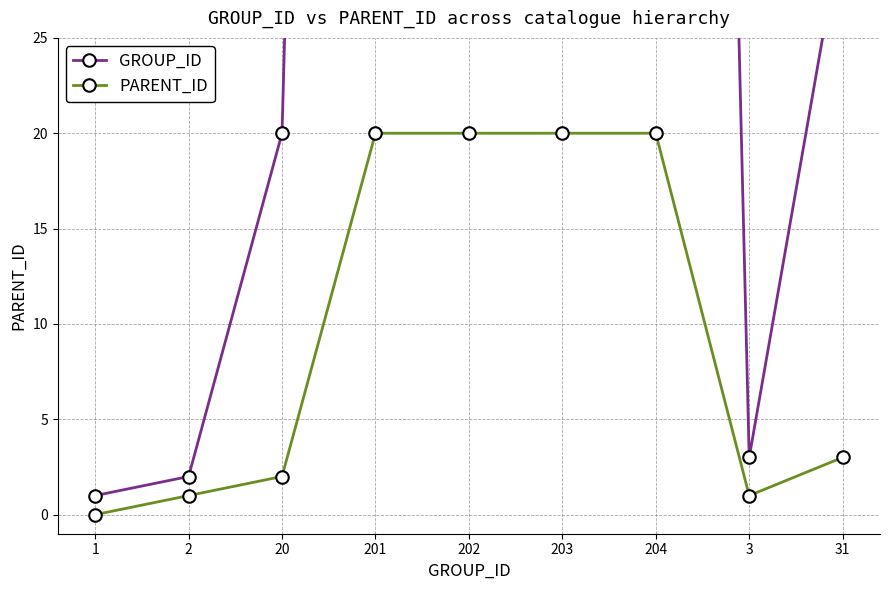

How many series are shown in this chart?

2